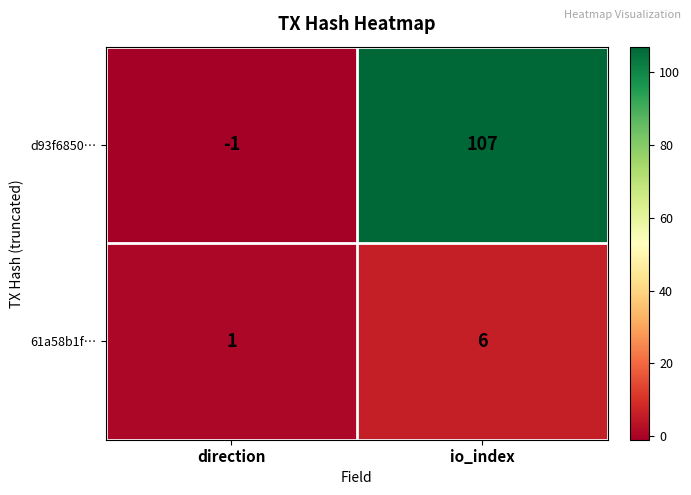

At io_index, list the series in order from smallest to largest.

61a58b1f…, d93f6850…